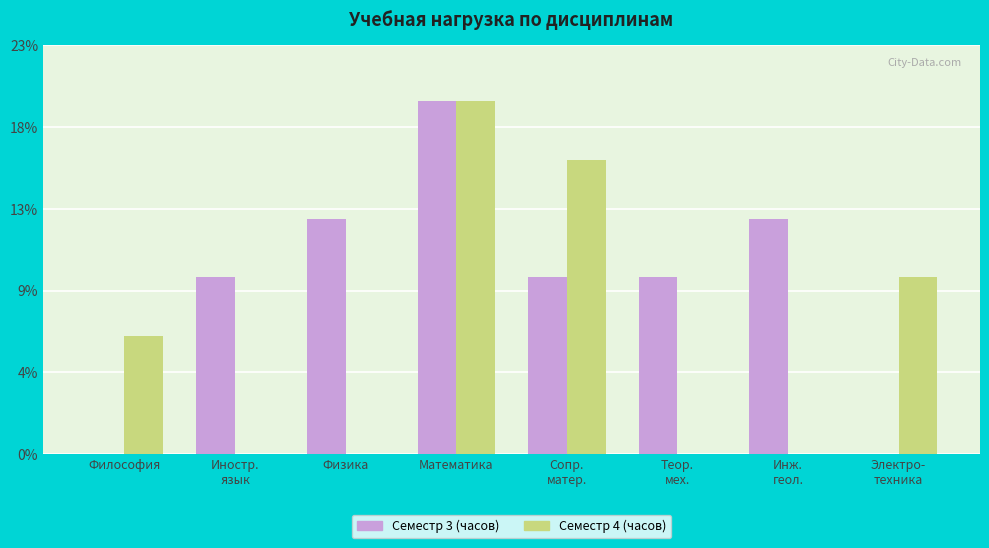

Which series changed the most between Философия and Математика?

Семестр 3 (часов)